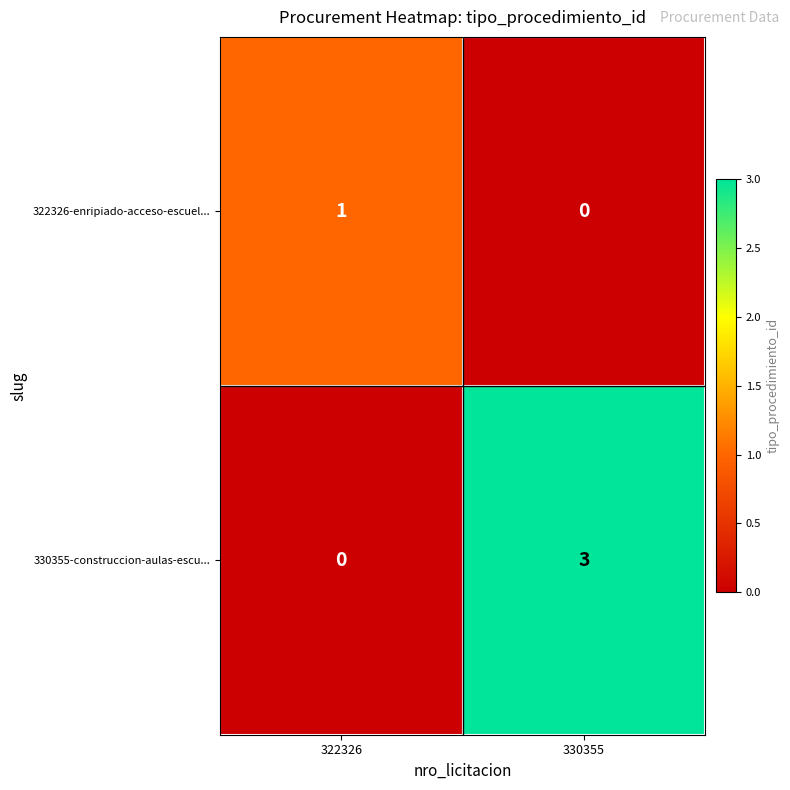

List the series in order of their overall mean, lowest first.

322326-enripiado-acceso-escuel..., 330355-construccion-aulas-escu...